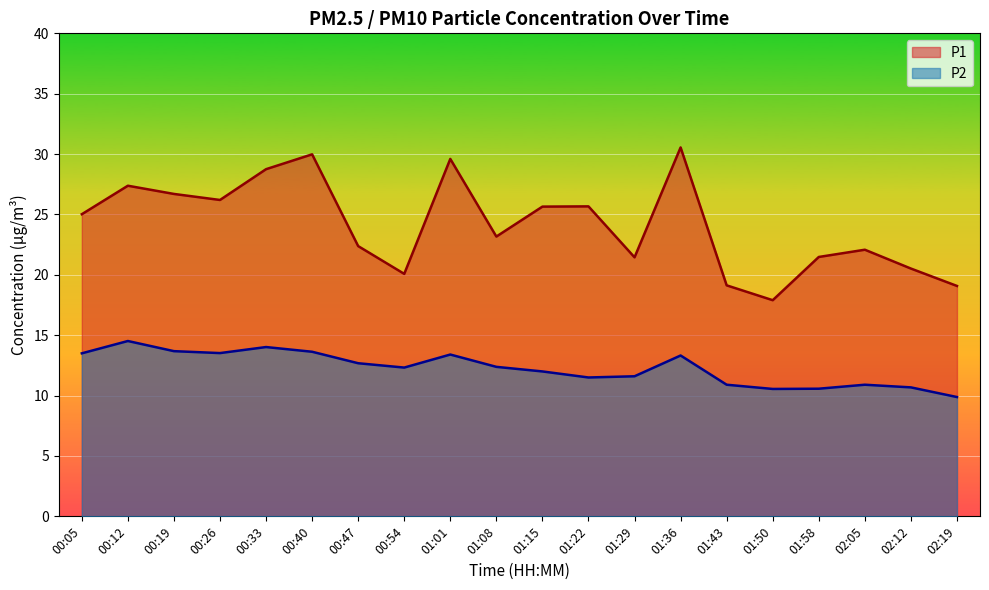

What position from the left is 00:47?

7